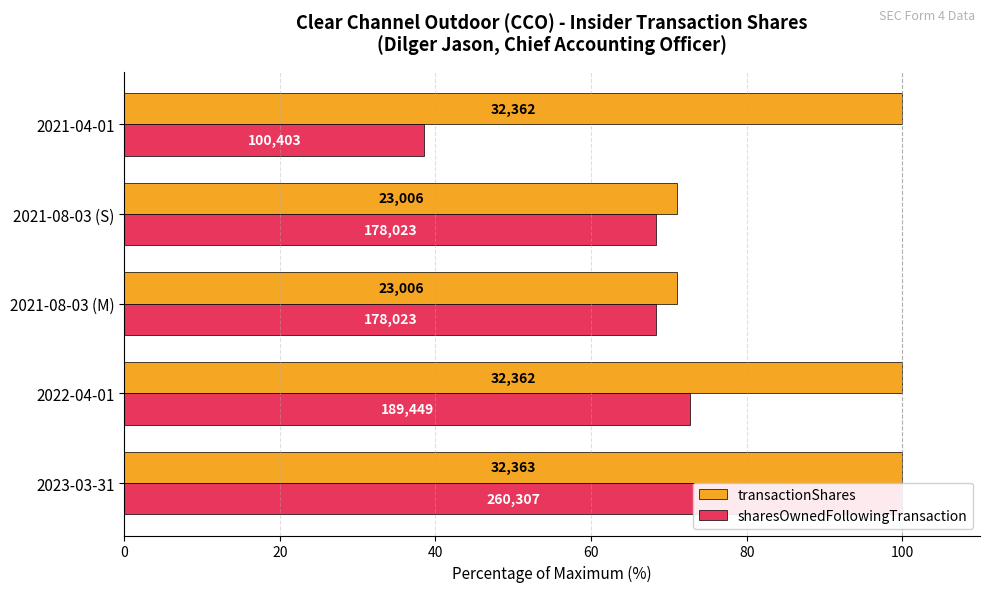

What are all the series names shown in the legend?

transactionShares, sharesOwnedFollowingTransaction